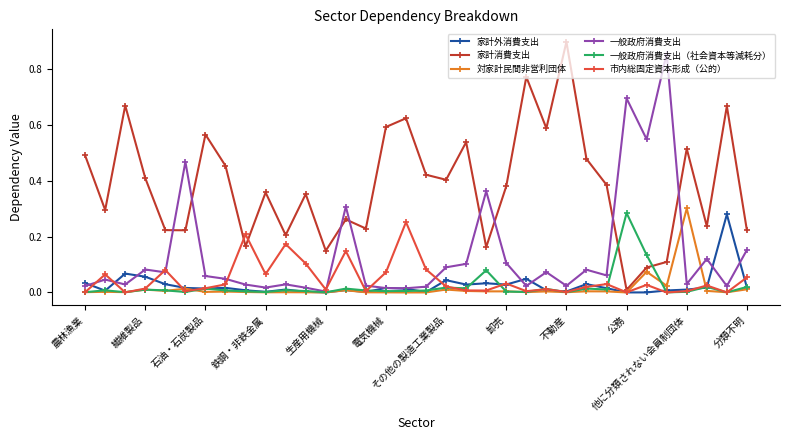

True or false: 一般政府消費支出（社会資本等減耗分） and 家計消費支出 intersect in this chart.

True